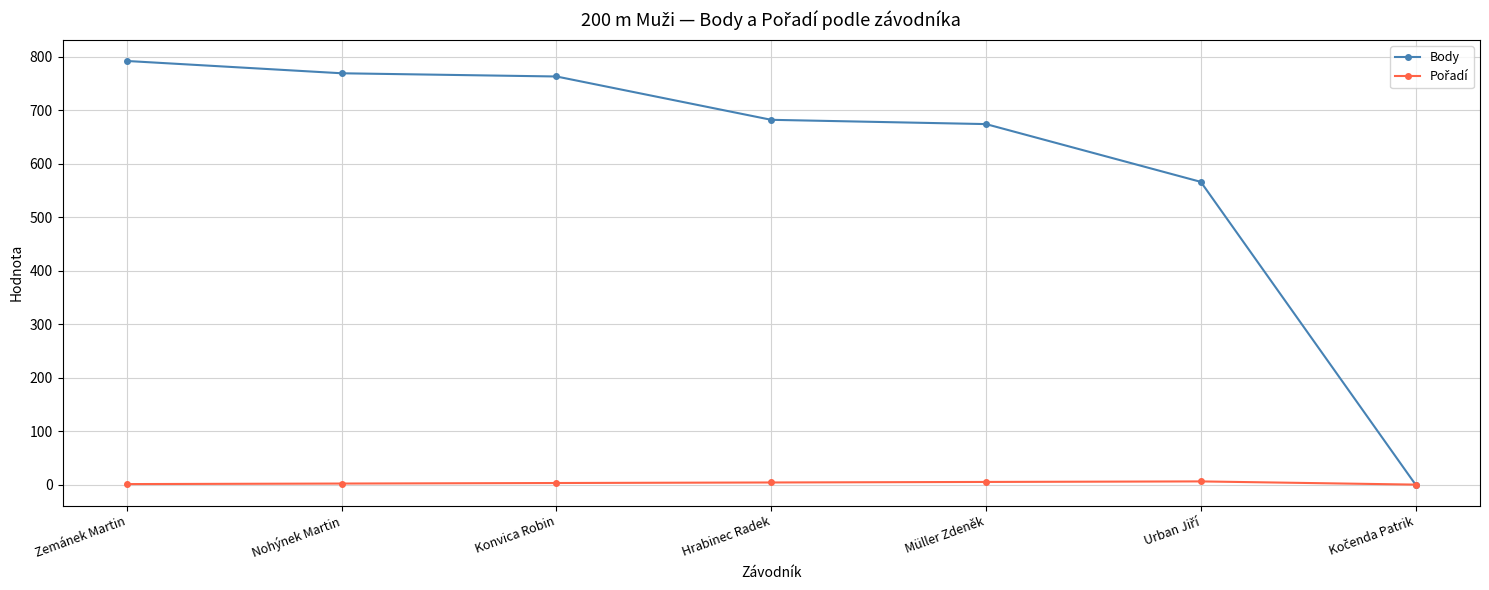

The Body series shows 682 at Hrabinec Radek. True or false?

True